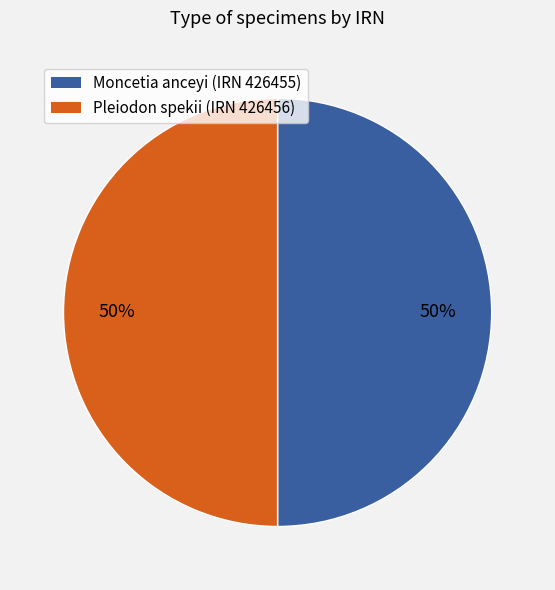

To the nearest percent, what is the combined percentage of Moncetia anceyi (IRN 426455) and Pleiodon spekii (IRN 426456)?

100%